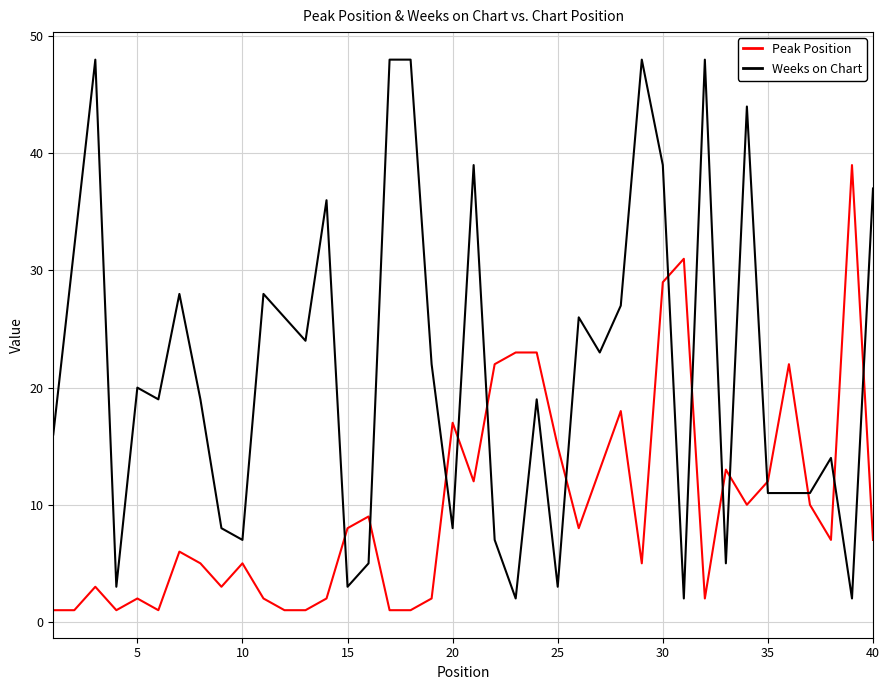

Which series has the largest total across all categories?

Weeks on Chart